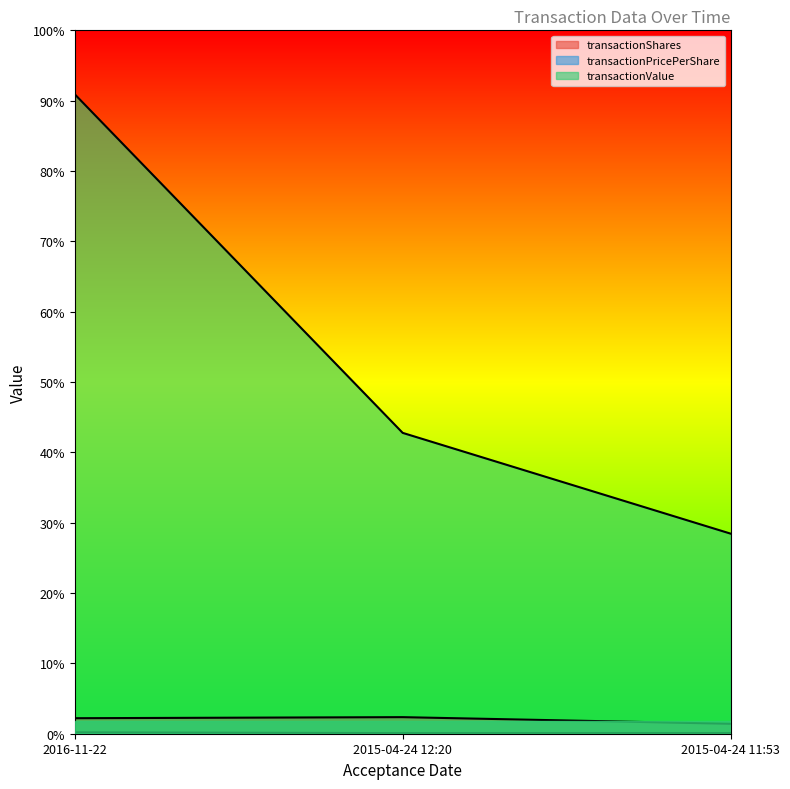

The transactionPricePerShare series shows 18.2 at 2015-04-24 12:20. True or false?

True